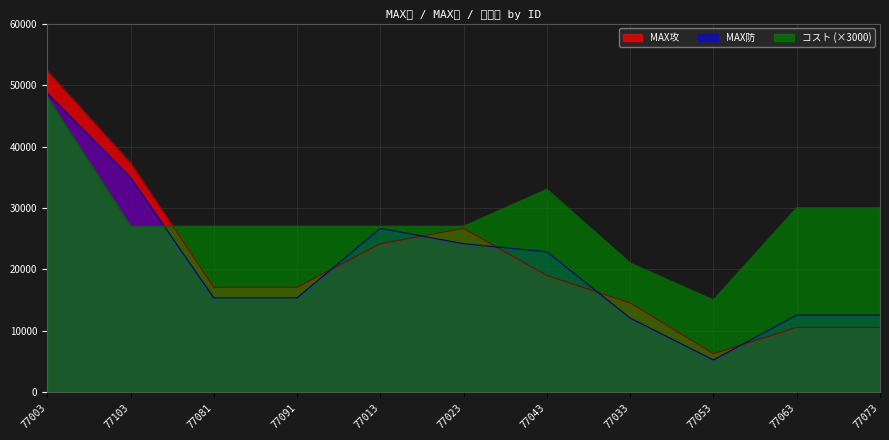

What are all the series names shown in the legend?

MAX攻, MAX防, コスト (×3000)